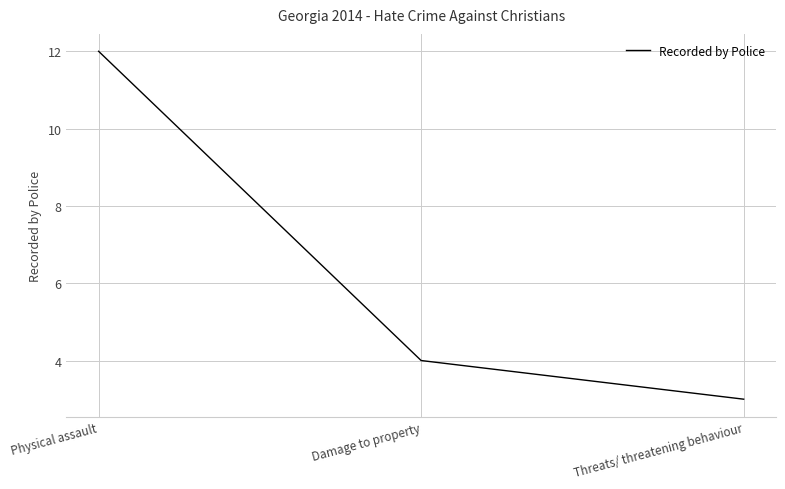

Rank the categories by value from highest to lowest.

Physical assault, Damage to property, Threats/ threatening behaviour